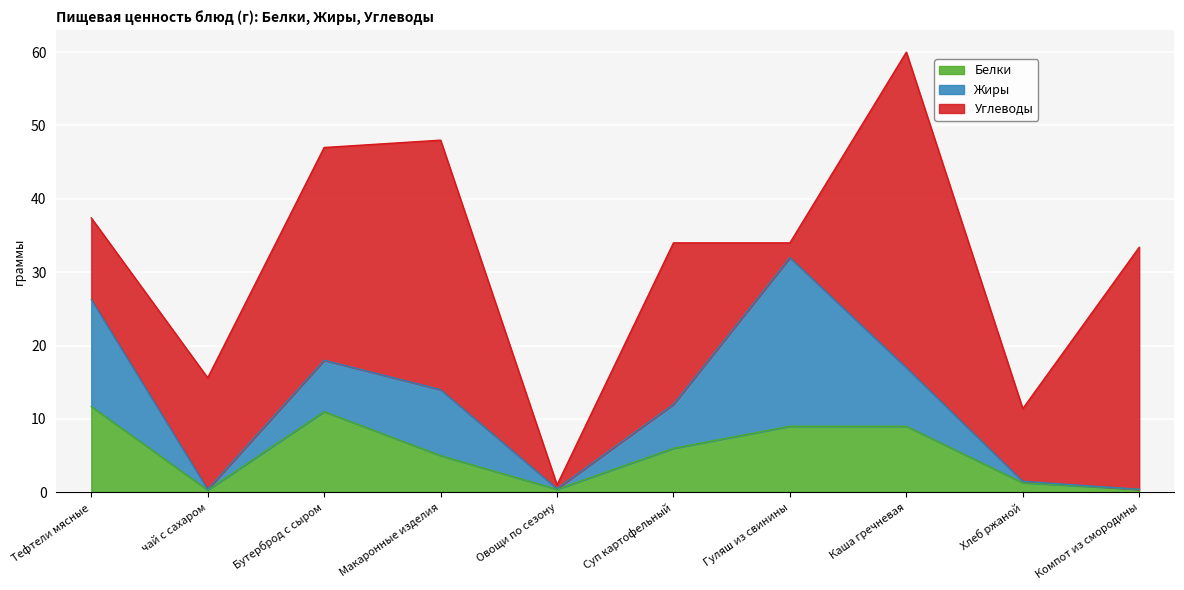

Reading right to left, extract all data points from this chart.

Белки: 0.4	1.3	9.0	9.0	6.0	0.4	5.0	11.0	0.3	11.7
Жиры: 0.0	0.2	8.0	23.0	6.0	0.1	9.0	7.0	0.1	14.6
Углеводы: 33.0	9.9	43.0	2.0	22.0	0.5	34.0	29.0	15.2	11.1